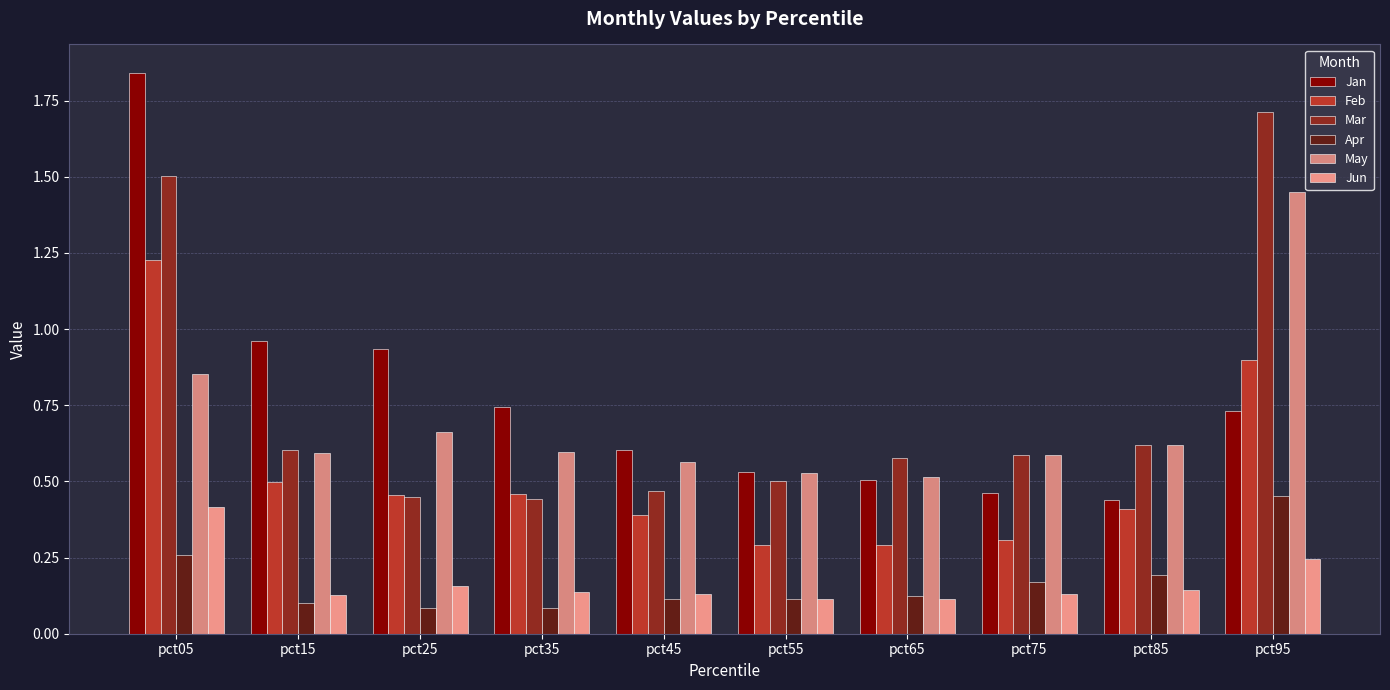

What is the difference between the Jan values at pct25 and pct55?

0.4